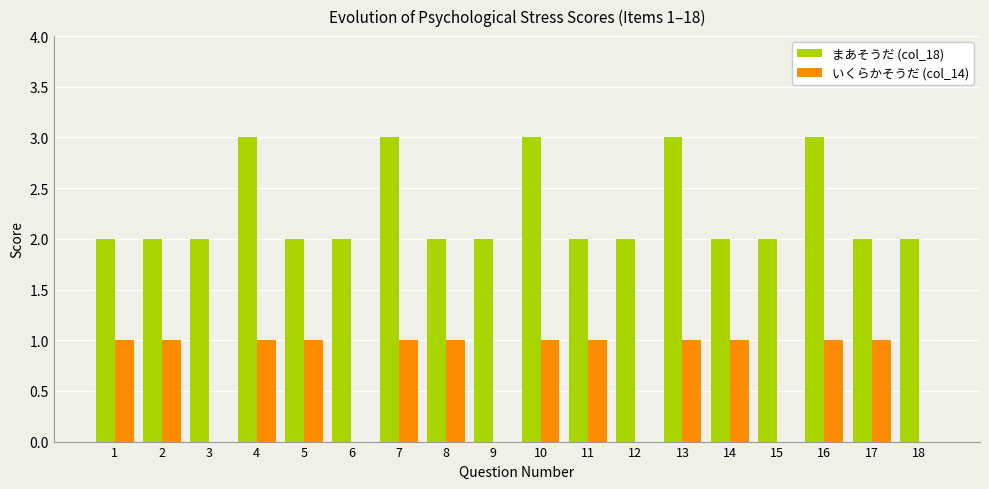

What are all the series names shown in the legend?

まあそうだ (col_18), いくらかそうだ (col_14)